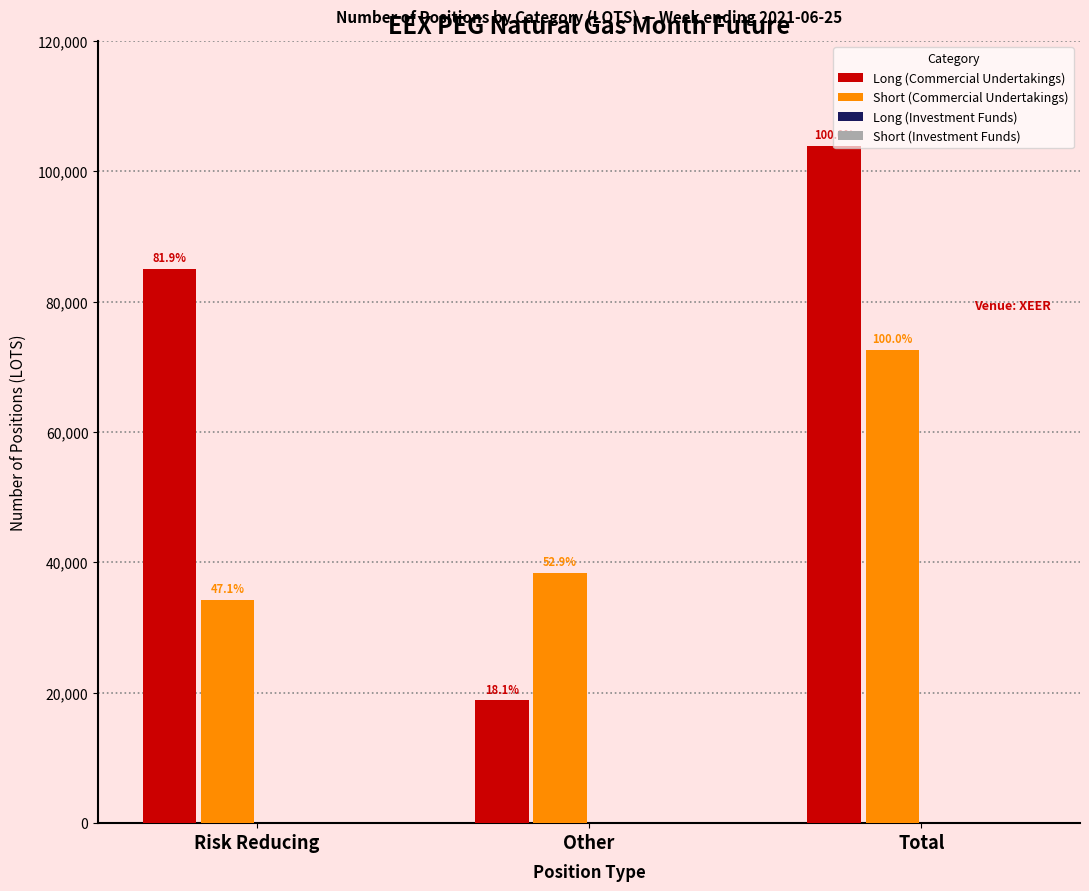

How many groups of bars are there?

3